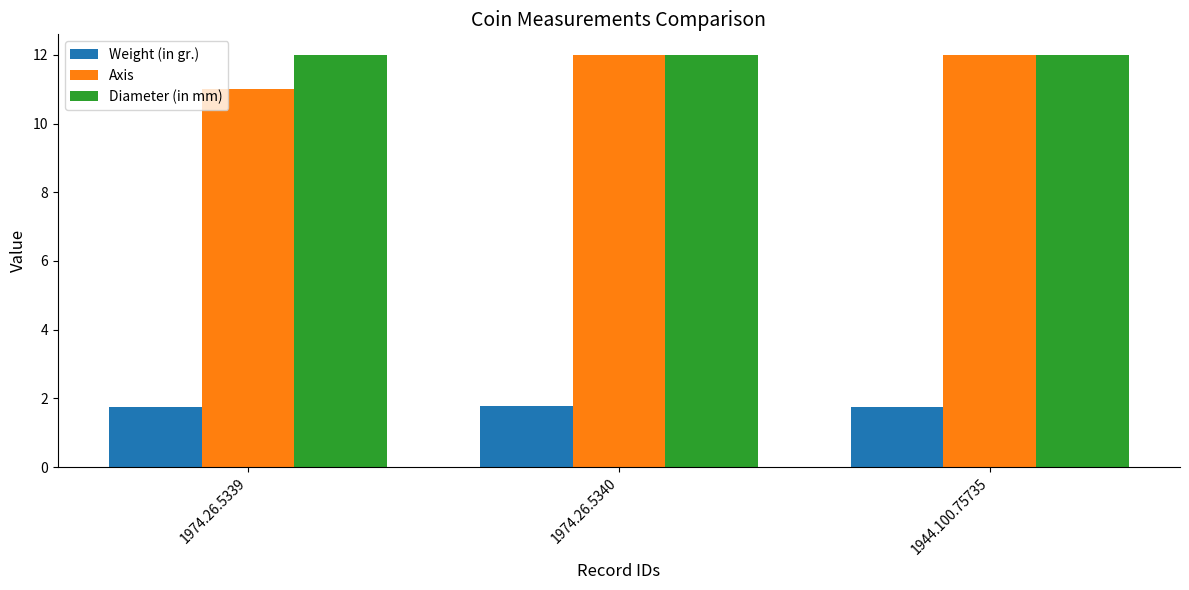

What is the sum of all Weight (in gr.) values?

5.3